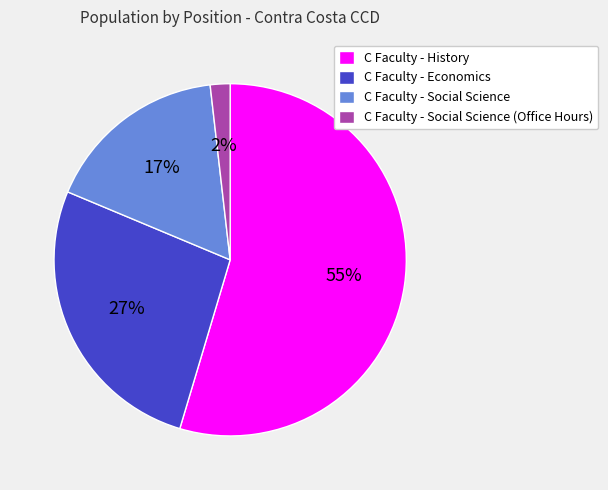

Rank the categories by value from lowest to highest.

C Faculty - Social Science (Office Hours), C Faculty - Social Science, C Faculty - Economics, C Faculty - History